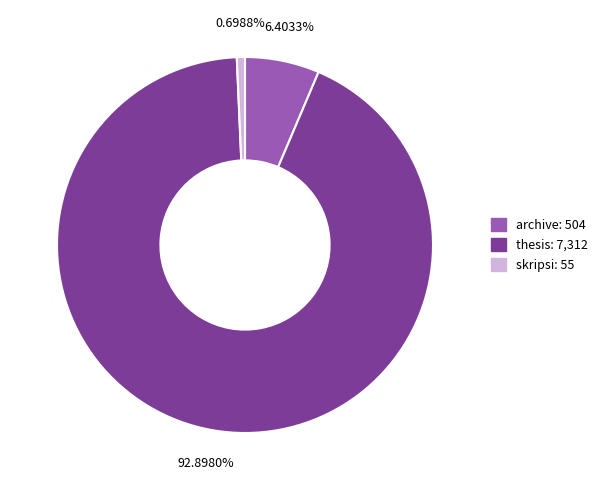

What portion of the pie excludes skripsi?

99.3%